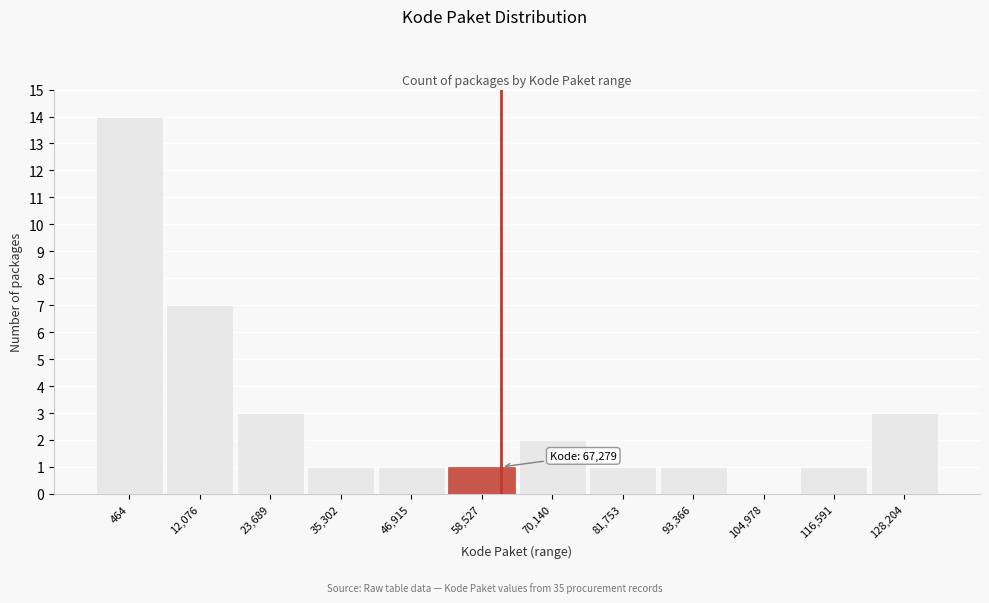

Reading right to left, what are all the values shown in this chart?

128,204=3	116,591=1	104,978=0	93,366=1	81,753=1	70,140=2	58,527=1	46,915=1	35,302=1	23,689=3	12,076=7	464=14